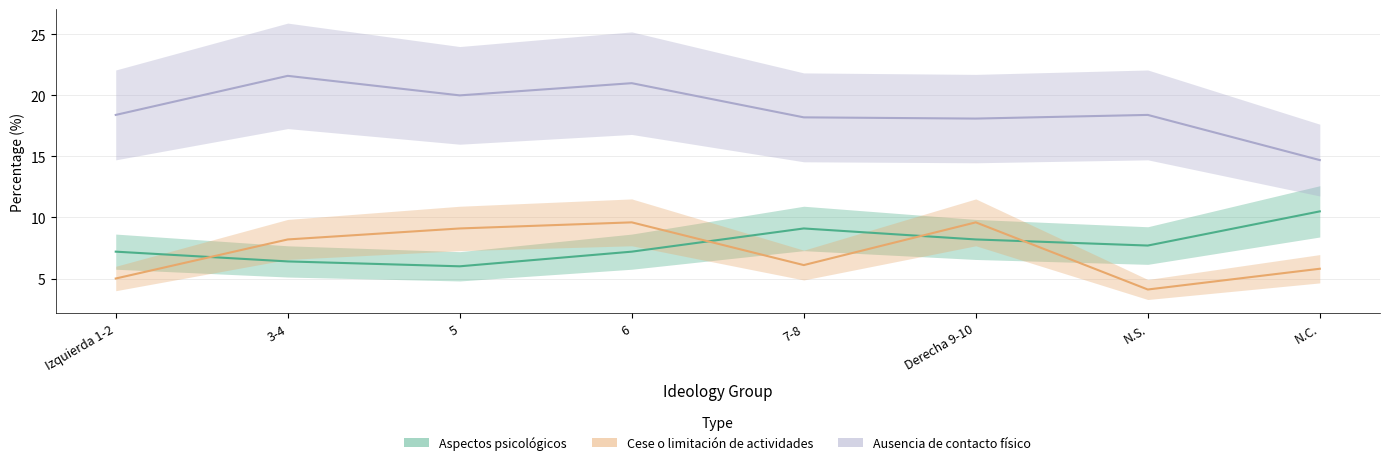

True or false: Cese o limitacion de actividades has a value of 9.6 at Derecha 9-10.

True